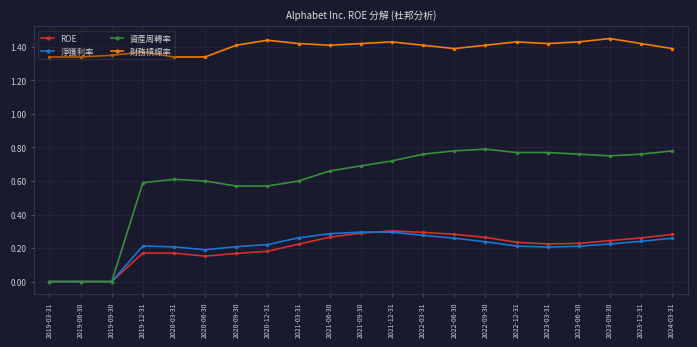

True or false: ROE has more than 1 points higher than both neighbors.

True